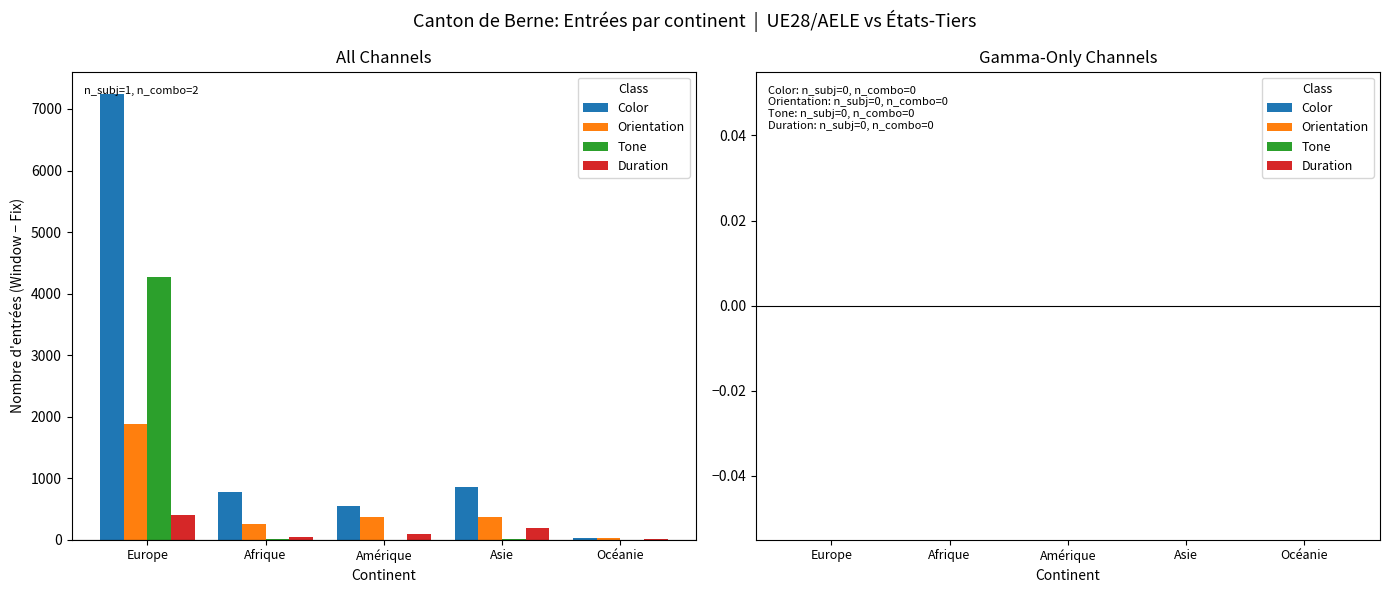

True or false: Color has a value of 12733 at Europe.

False